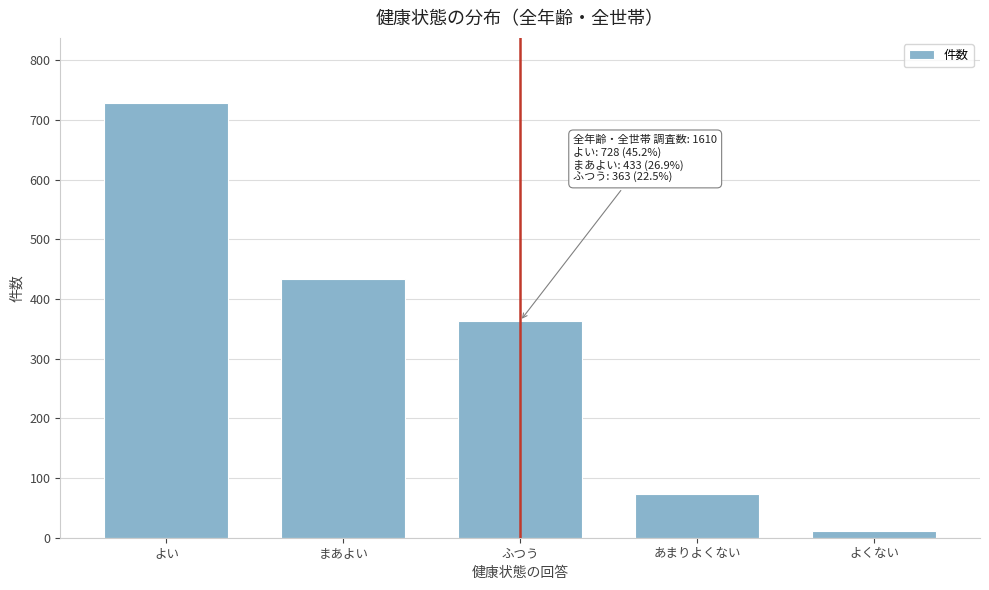

Reading right to left, list all the values displayed in this chart.

よくない=12	あまりよくない=74	ふつう=363	まあよい=433	よい=728